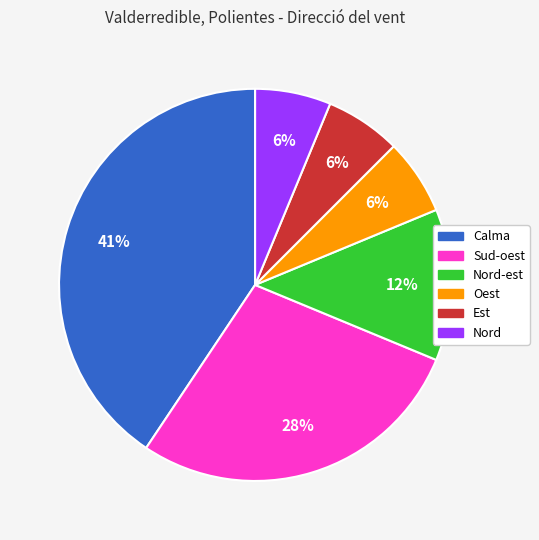

Count the number of slices in the pie.

6